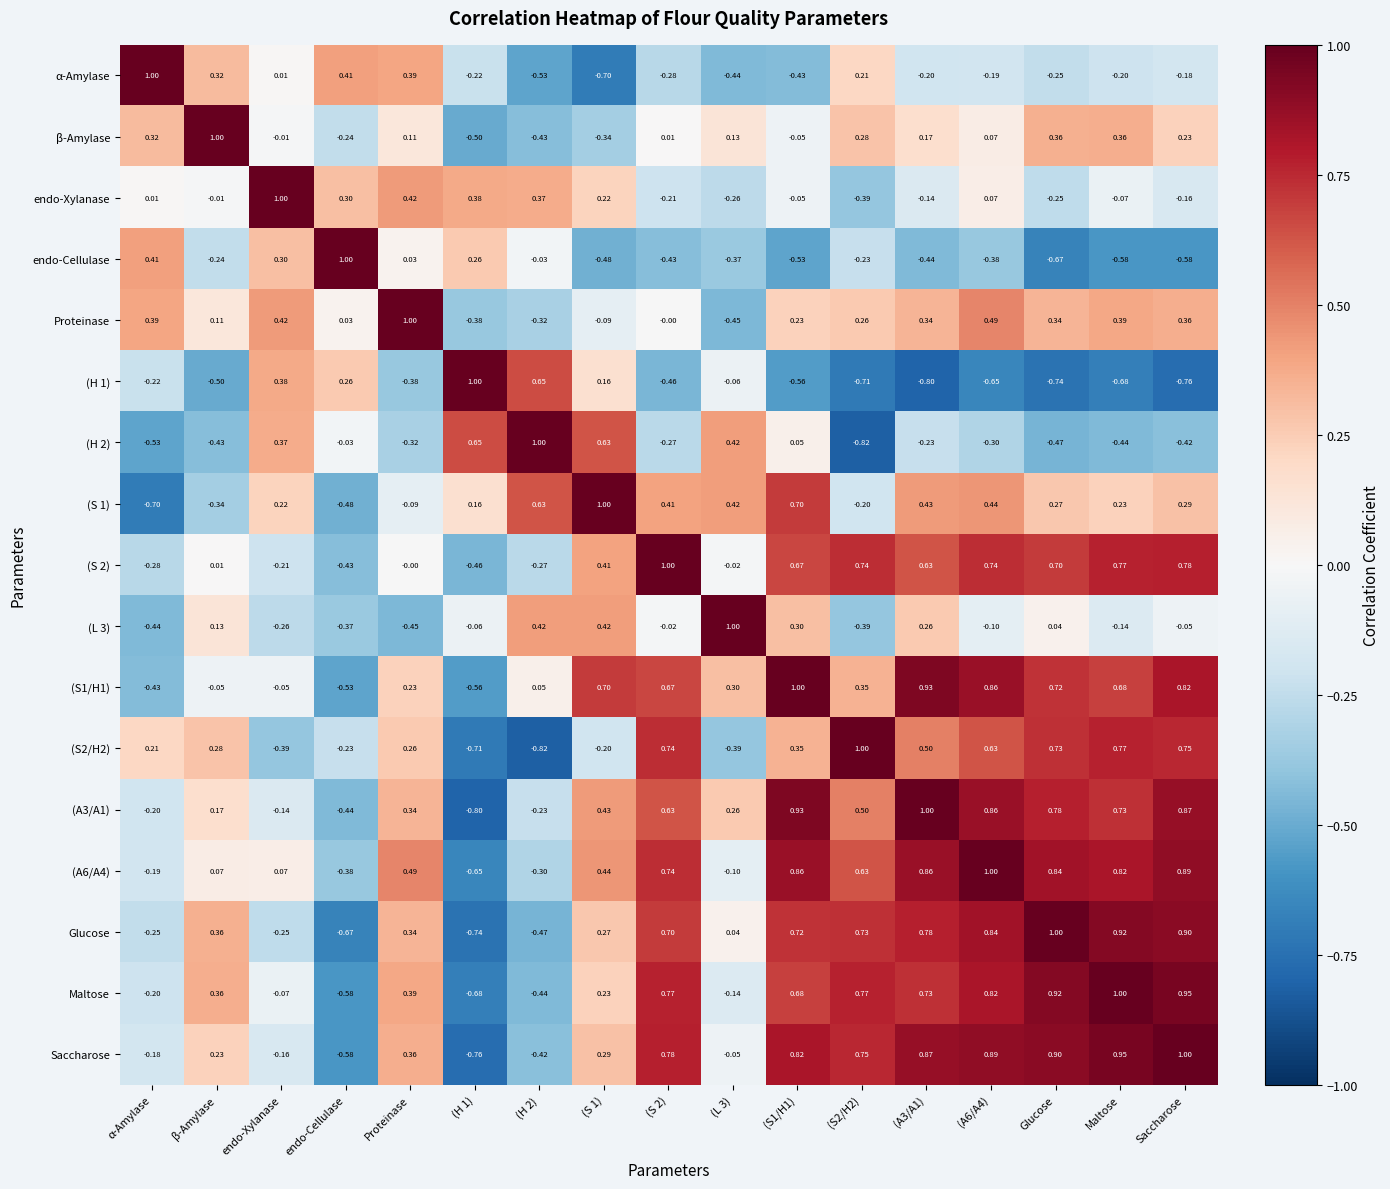

What is the difference between the highest and lowest values at endo-Xylanase?

1.4